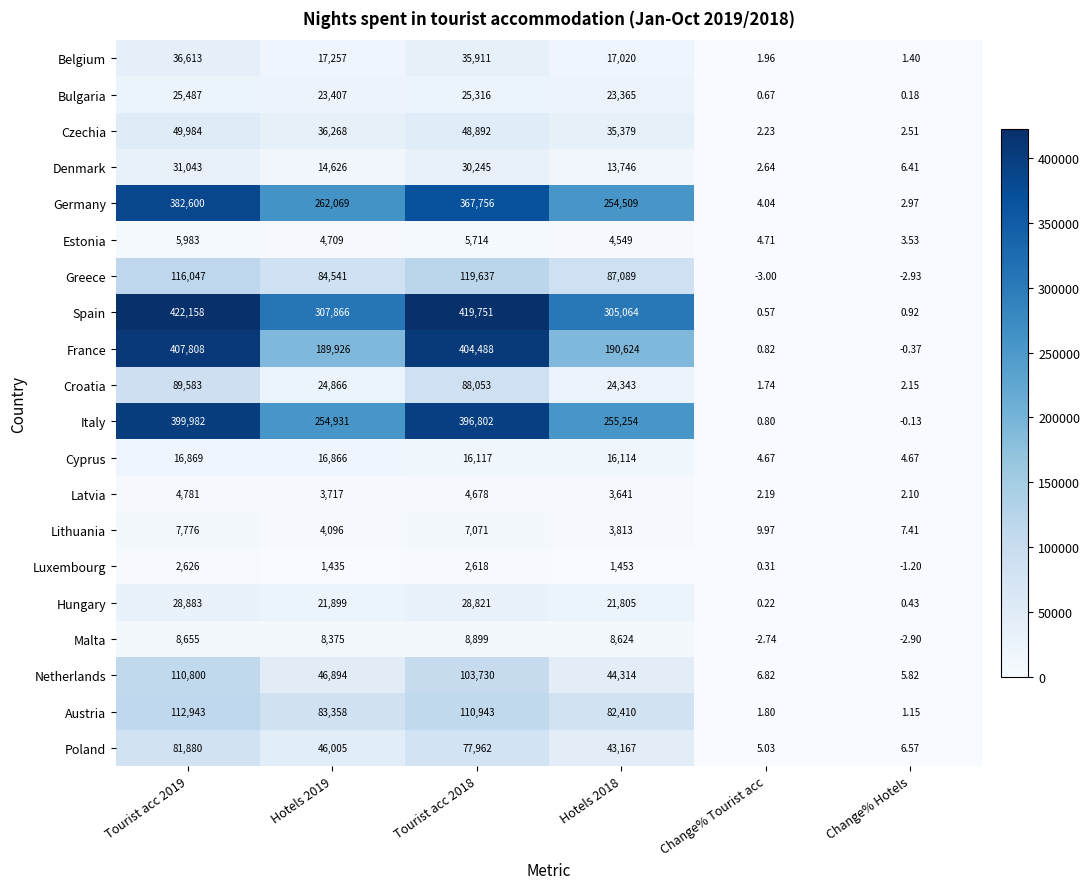

Which category has the lowest value across all series?

Change% Tourist acc